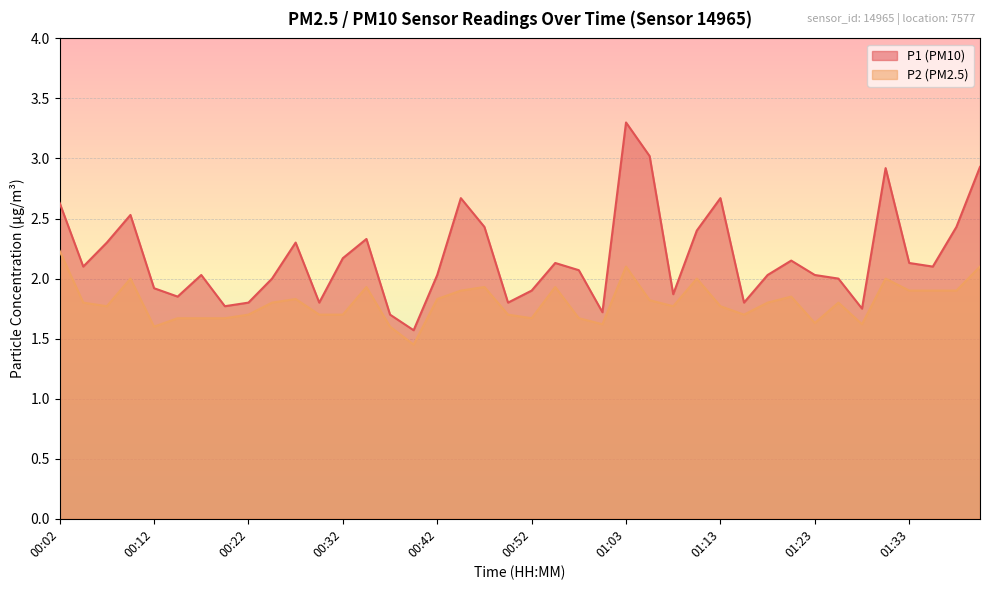

How many series are shown in this chart?

2